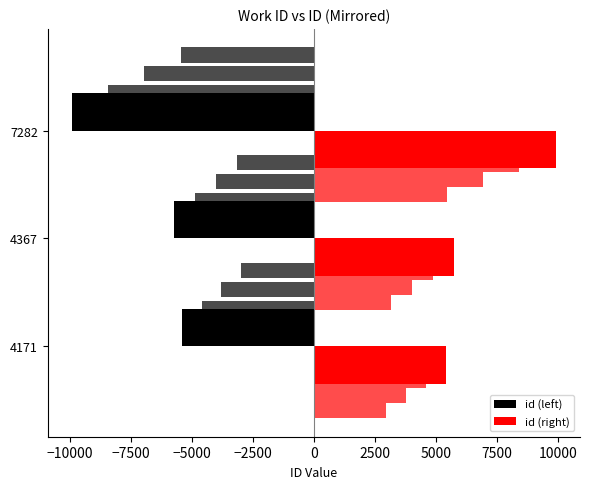

What is the average value of the id (right) series?

7021.2